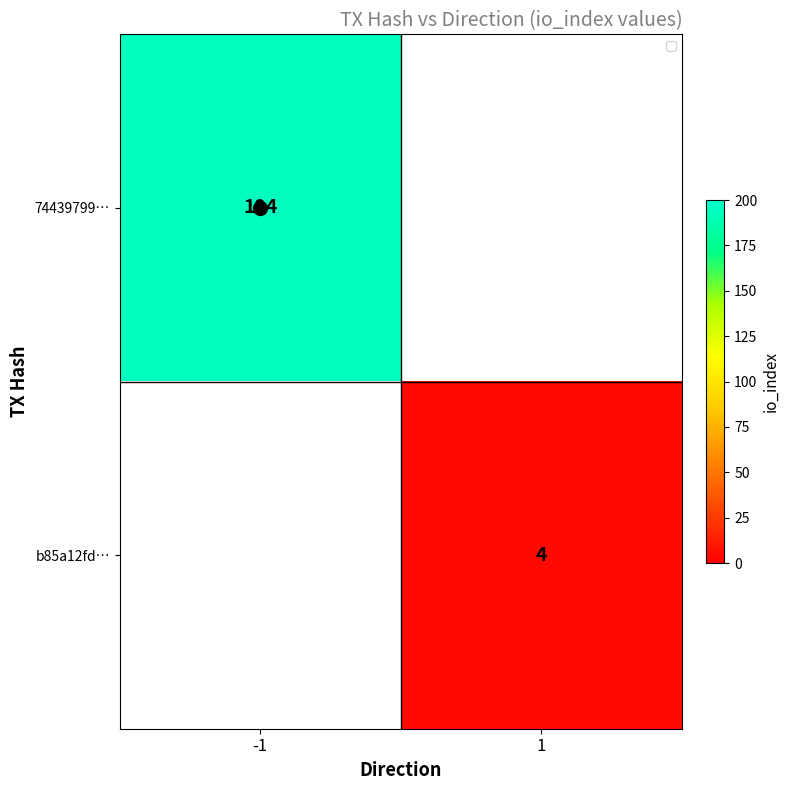

The 74439799… series shows 266 at -1. True or false?

False